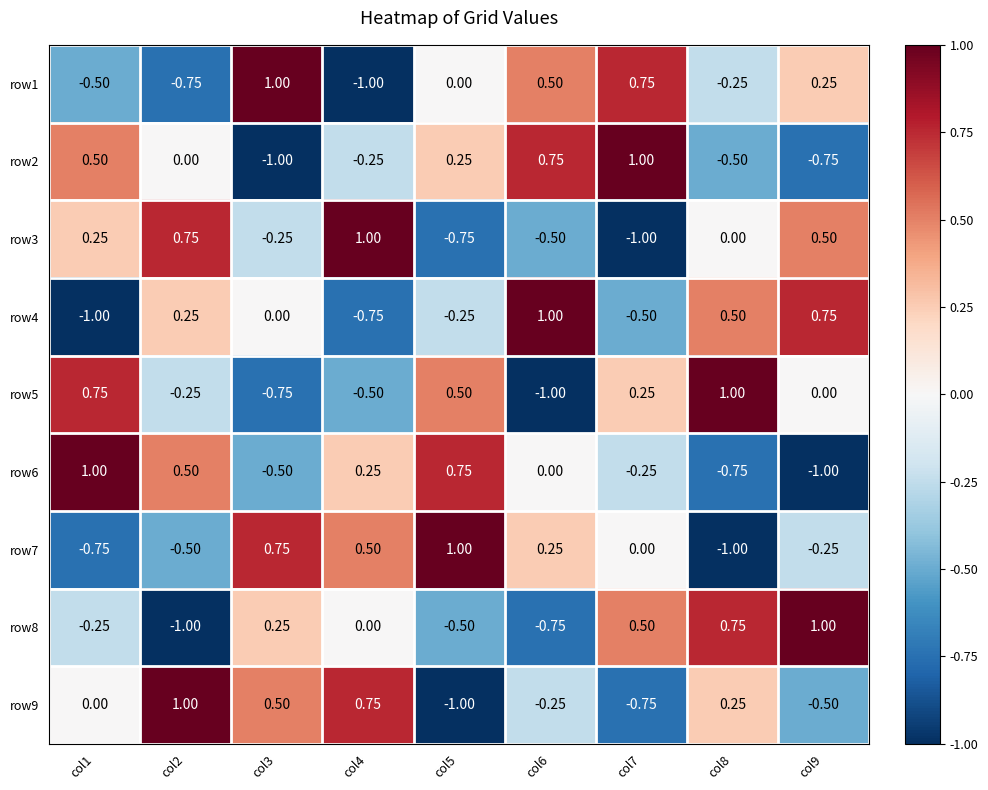

Is the value of row8 at col2 greater than the value of row4 at col2?

No